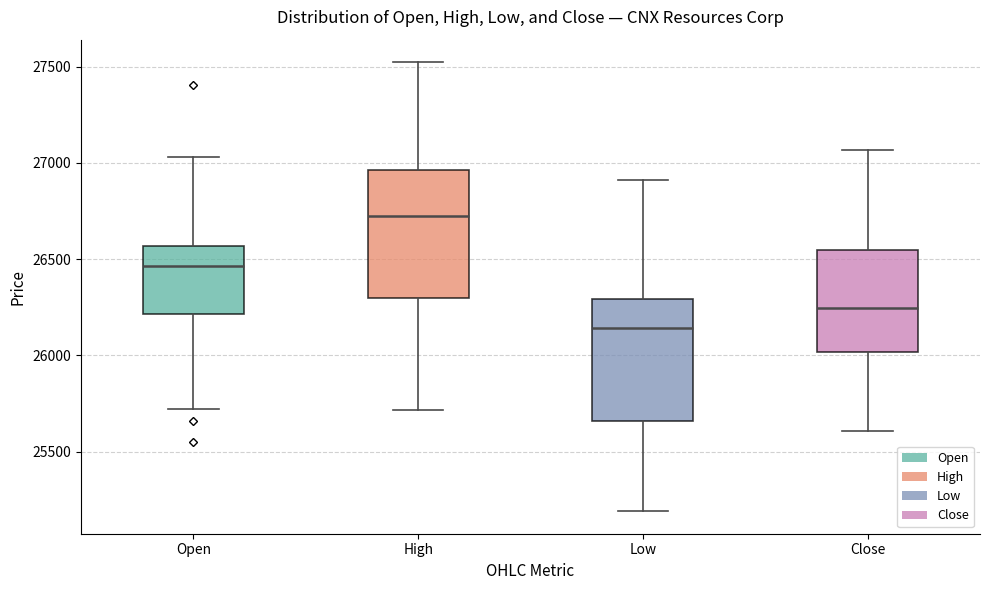

Reading left to right, read every box against the y-axis: the position of its median line, the range the box covers, and the ends of its whiskers. The values are not printed on the chart, so give them approximately, as read against the axis.

Open: median 26450, box 26200 to 26550, whiskers 25700 to 27050
High: median 26750, box 26300 to 26950, whiskers 25700 to 27500
Low: median 26150, box 25650 to 26300, whiskers 25200 to 26900
Close: median 26250, box 26000 to 26550, whiskers 25600 to 27050